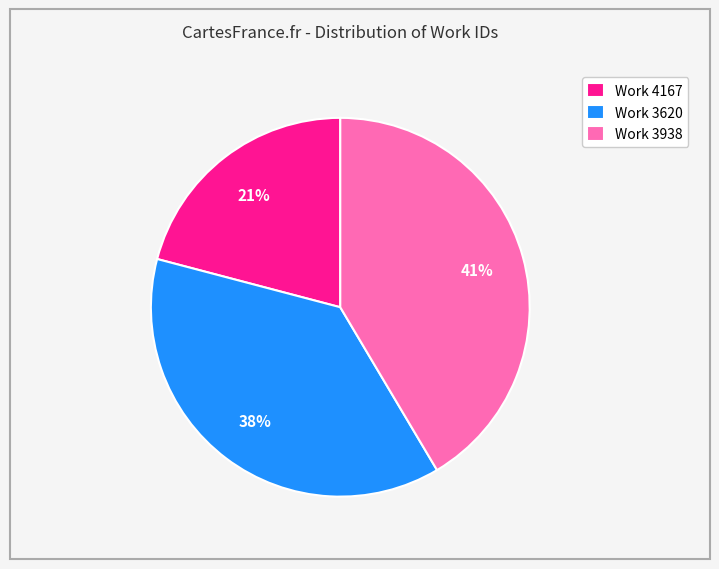

True or false: Work 3938 accounts for 41% of the total.

True